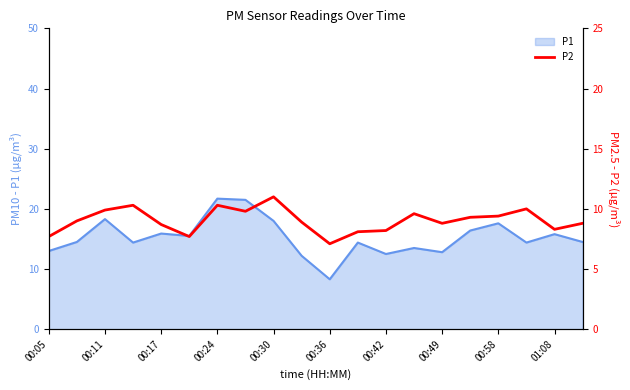

What is the maximum value for P1?

21.7